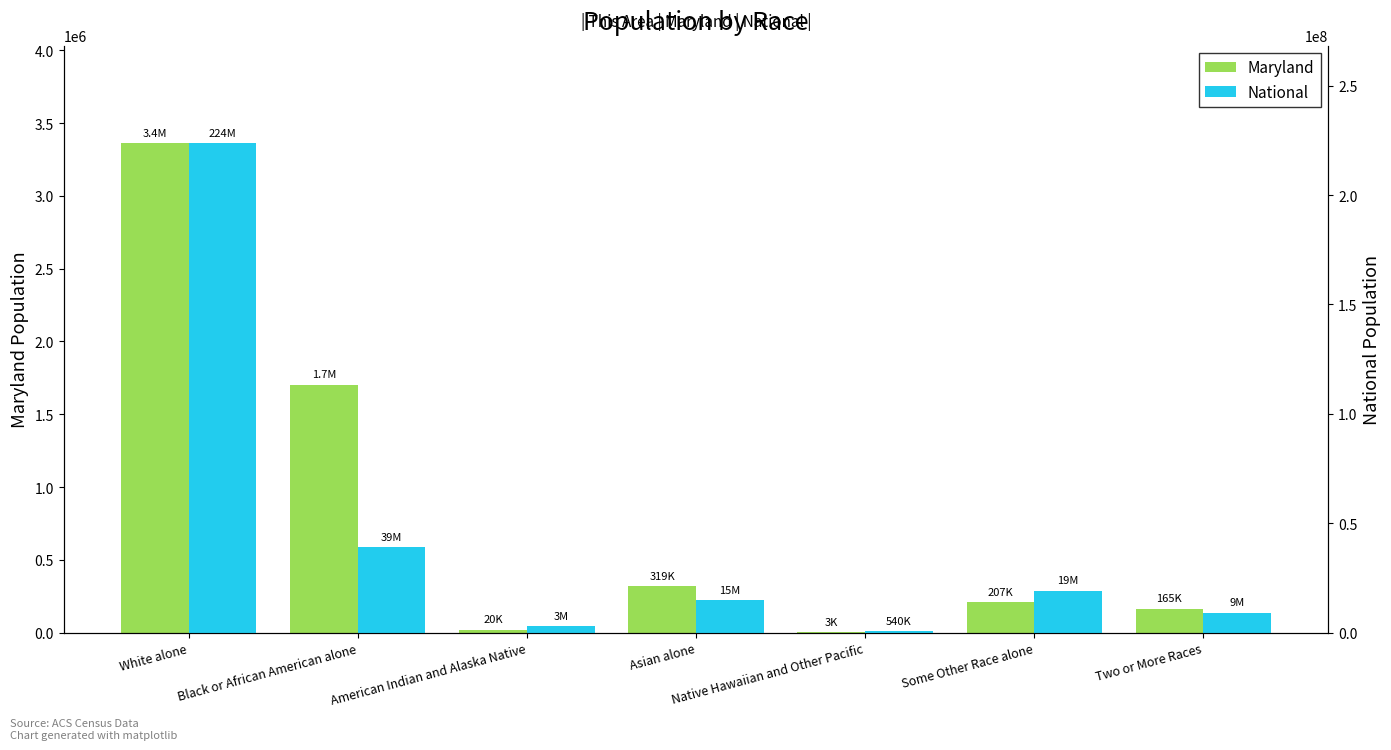

Where is Maryland nearest to the value 1681220?

Black or African American alone